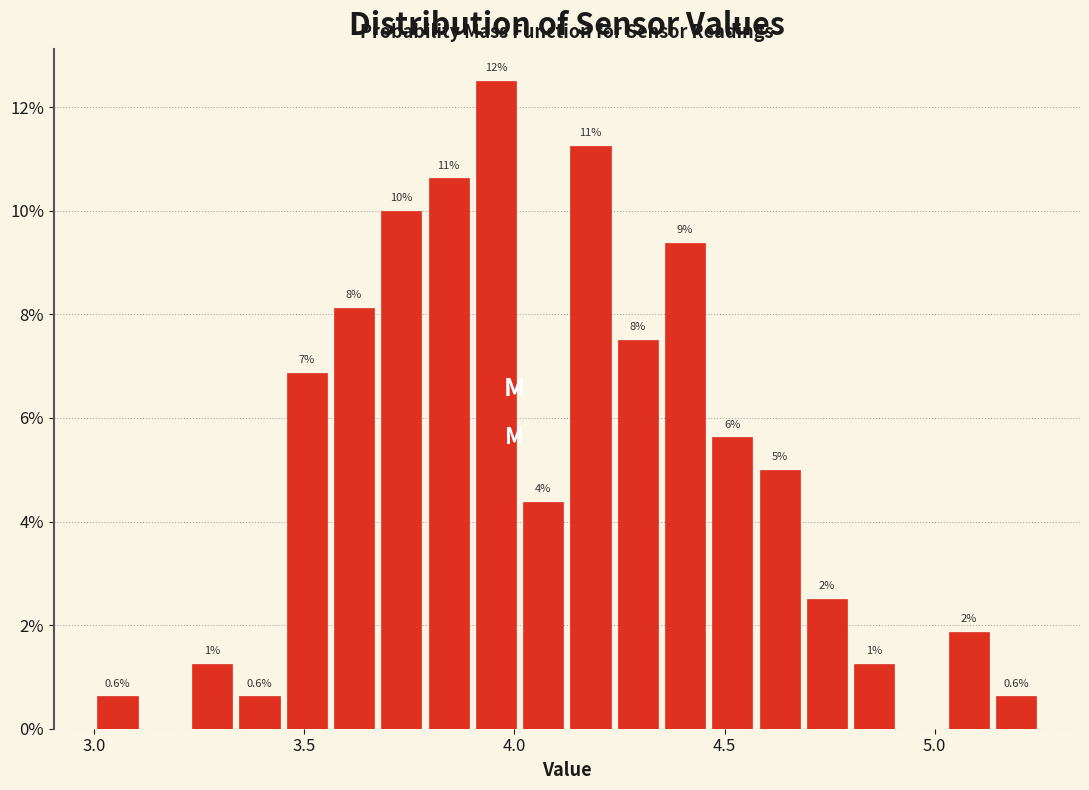

Read against the x-axis, roughly where is the centre of the tallest bar?

3.95